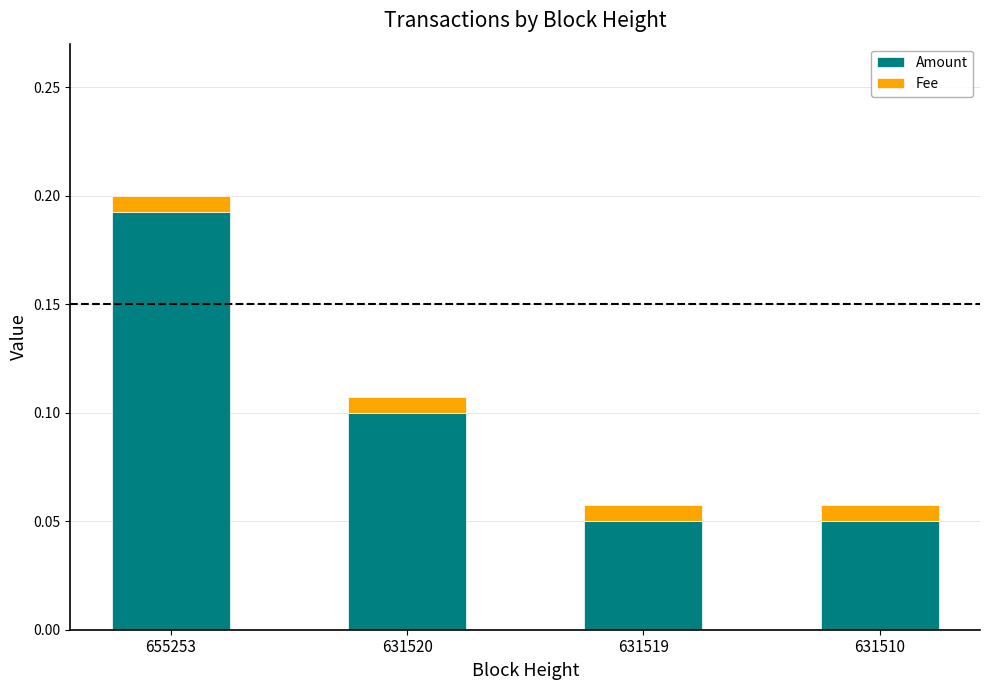

At which category is the sum across all series the highest?

655253